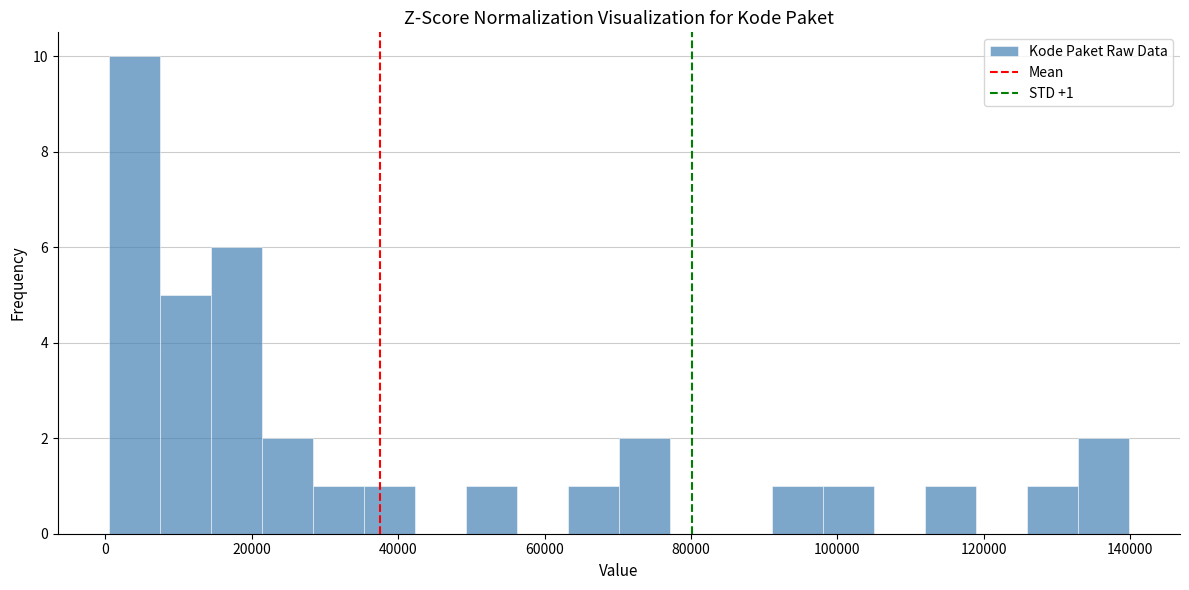

Read against the x-axis, roughly where is the centre of the tallest bar?

4000